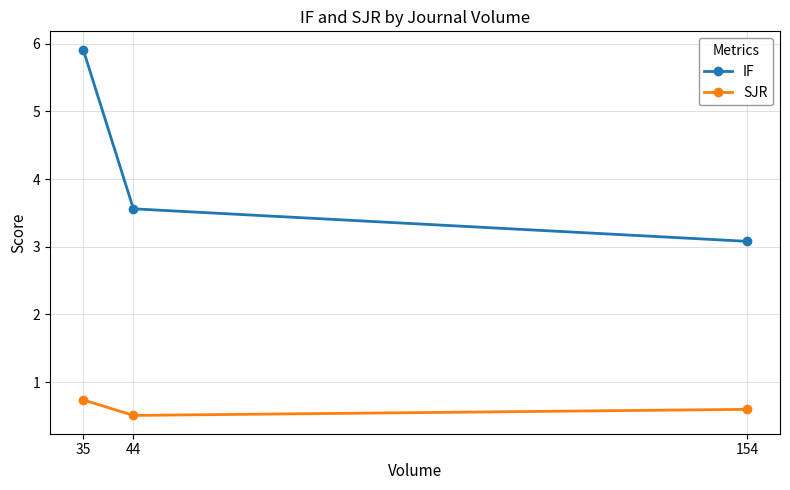

What is the value of the SJR point at the 2nd from the left?

0.5